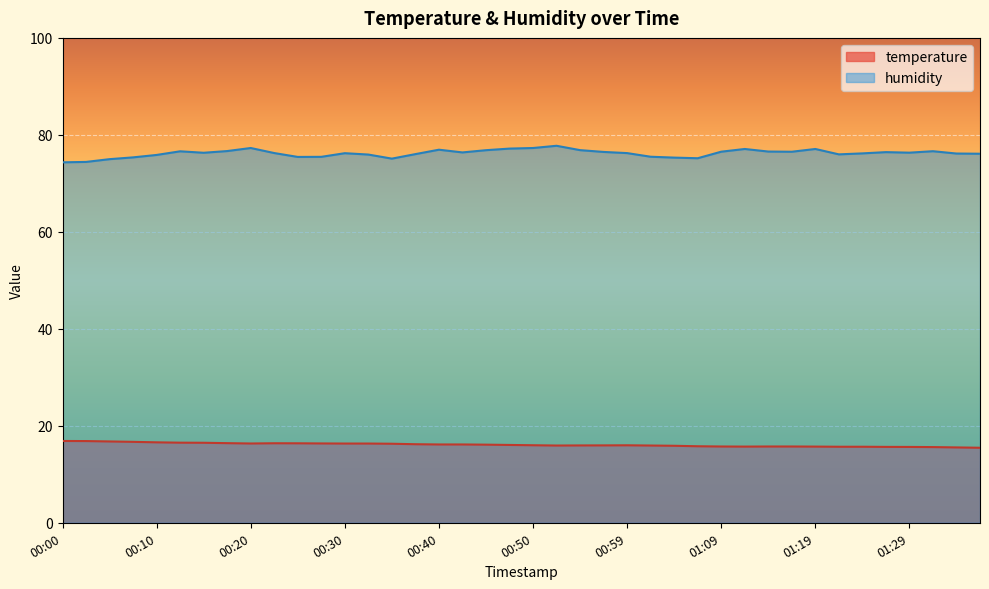

True or false: temperature and humidity cross at least once.

False